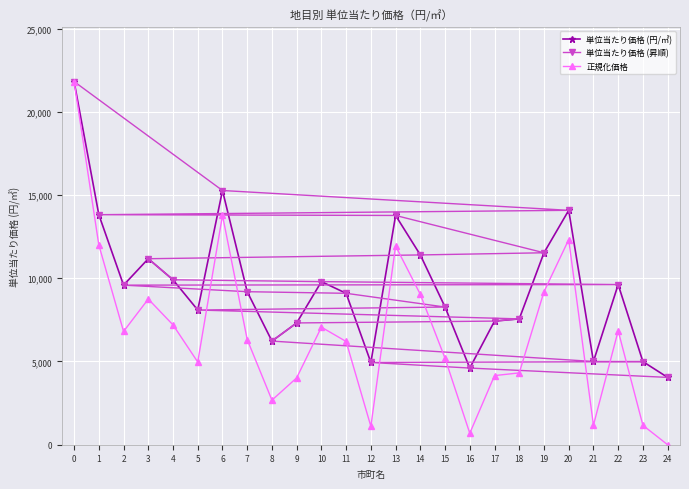

What is the average value of the 単位当たり価格 (昇順) series?

9541